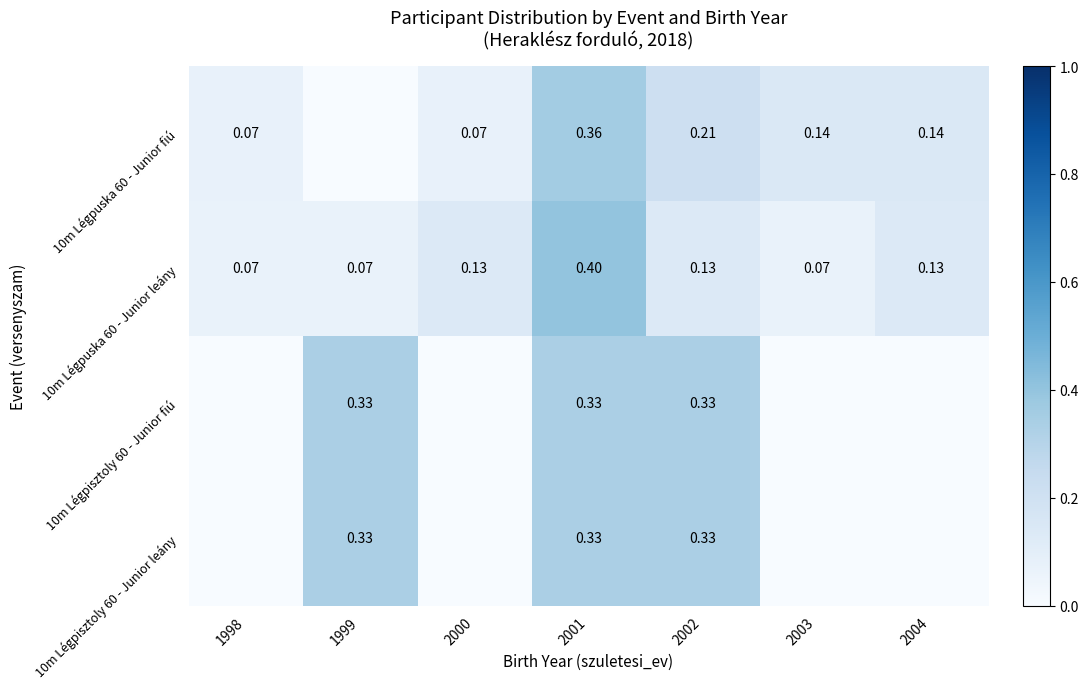

Is the value of 10m Légpisztoly 60 - Junior leány at 2001 greater than the value of 10m Légpuska 60 - Junior leány at 2000?

Yes